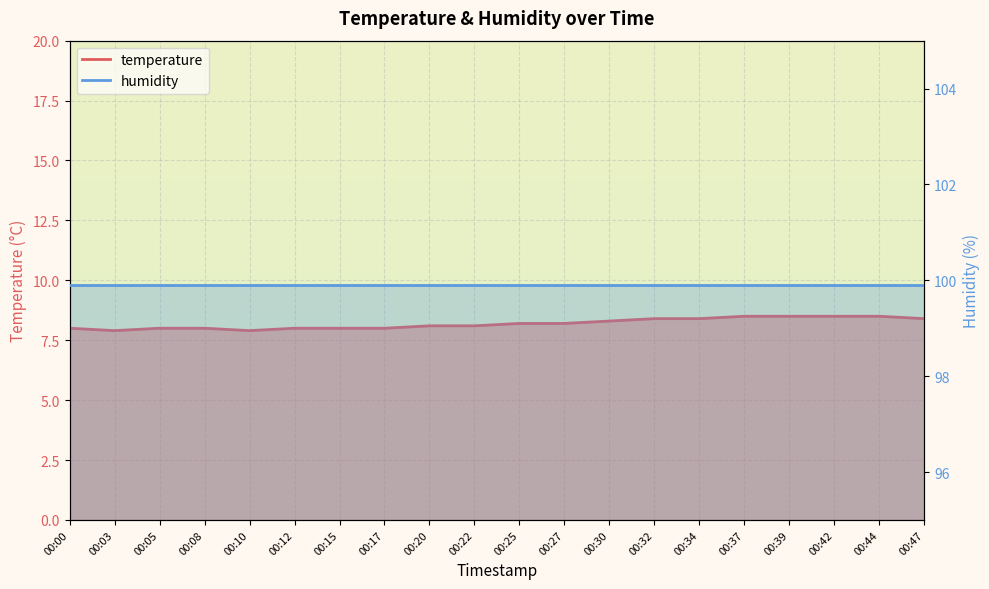

What is the average value?

8.2